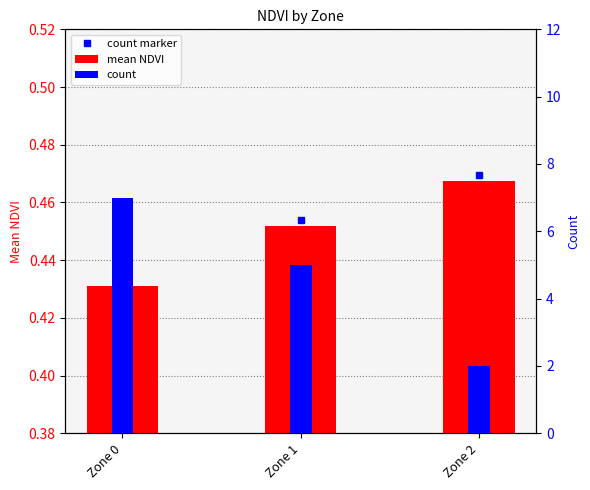

The value of count at Zone 2 is 0.8. True or false?

False